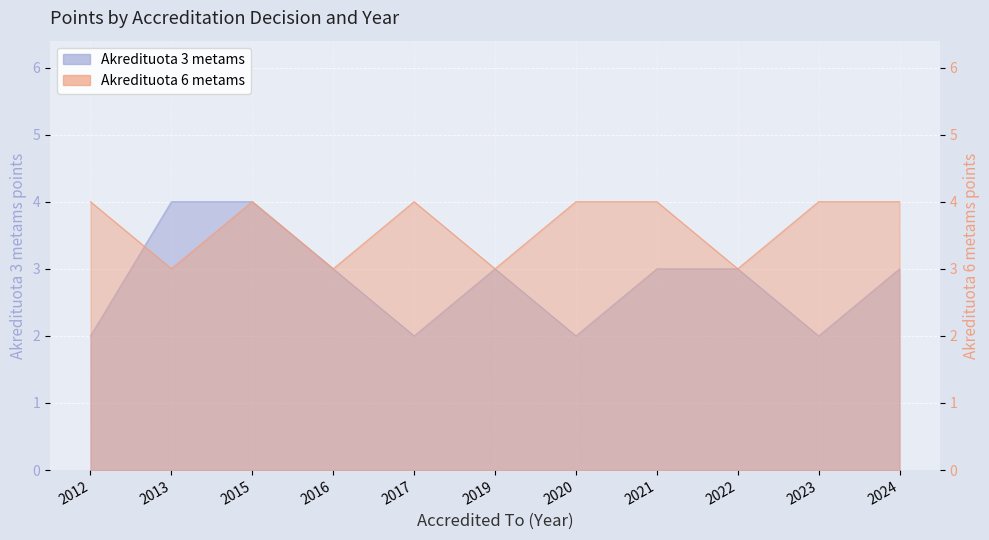

True or false: Akredituota 3 metams and Akredituota 6 metams cross at least once.

True